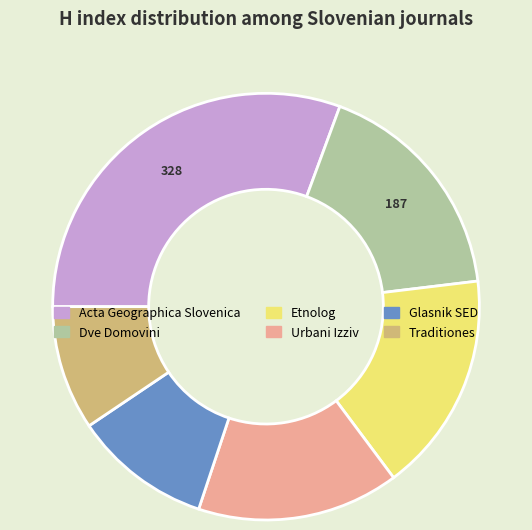

True or false: Traditiones accounts for 1% of the total.

False